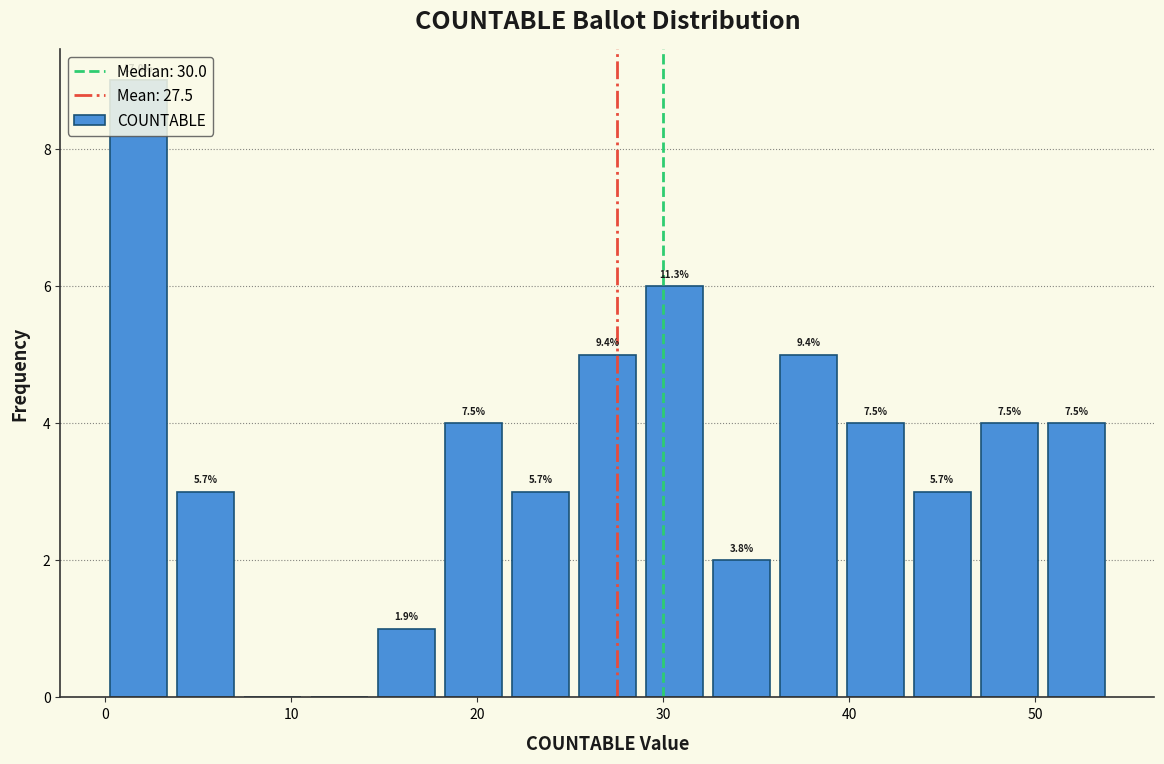

Around what value on the x-axis is the tallest bar? Give the approximate position of its centre, as read against the axis.

2